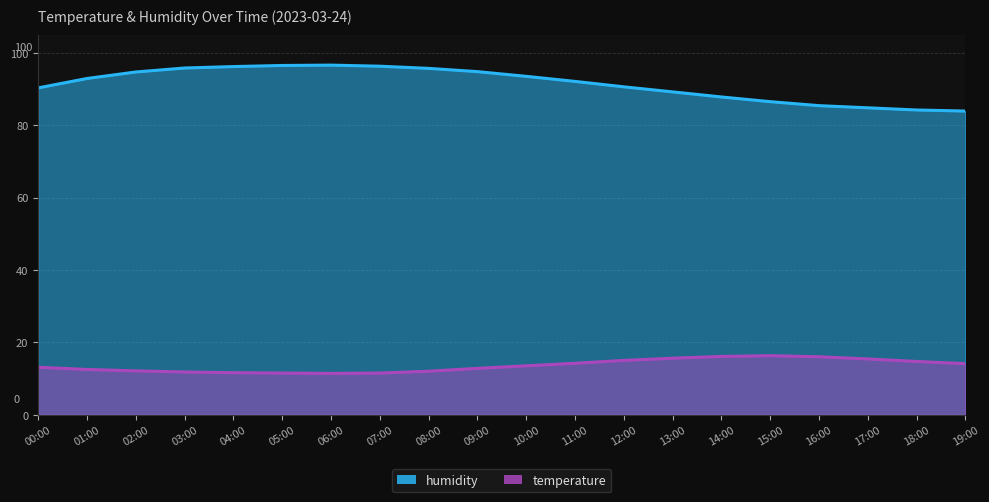

How many lines are shown in the chart?

2